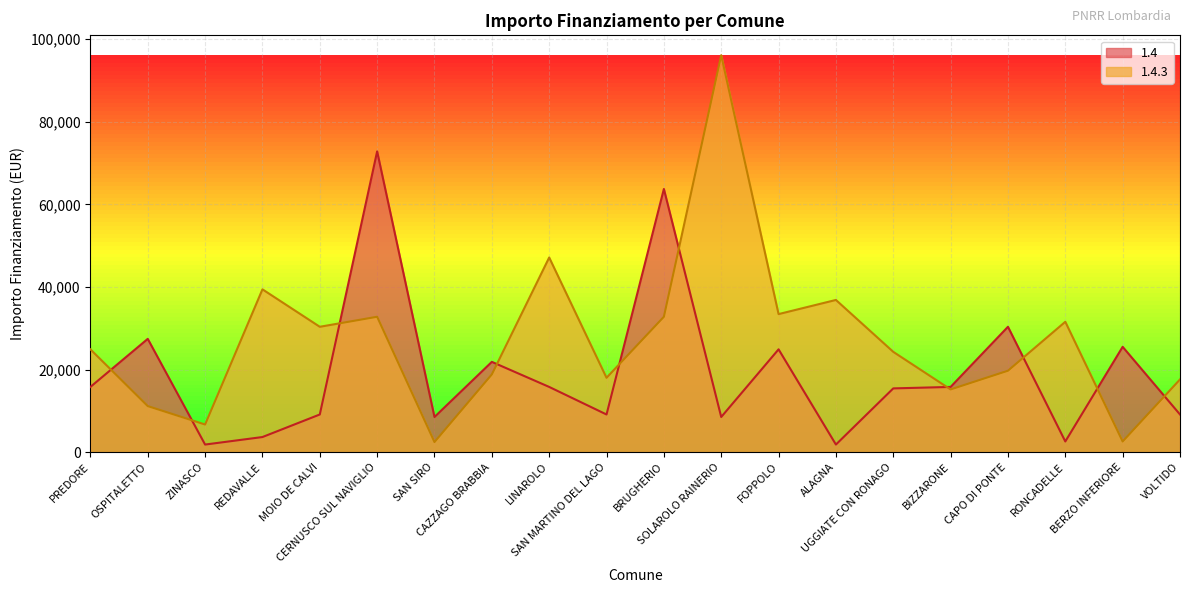

At which label is 1.4.3 closest to 49286?

LINAROLO